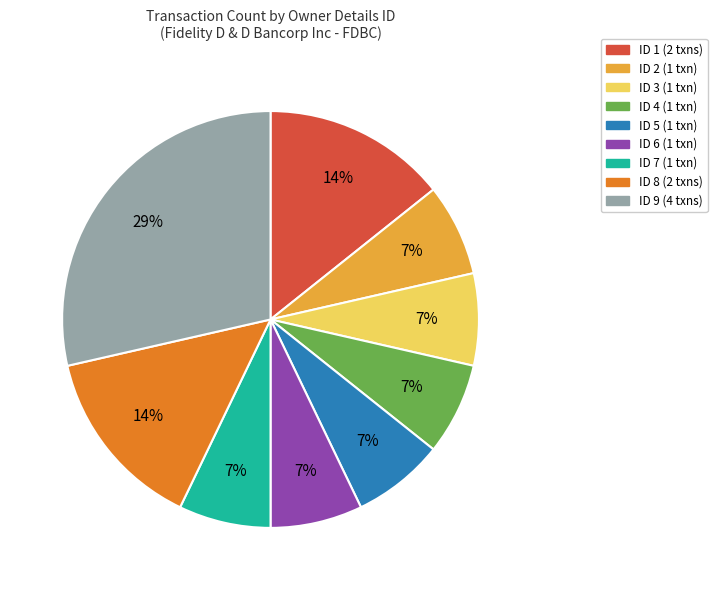

Is ID 5 (1 txn) the majority of the pie?

No